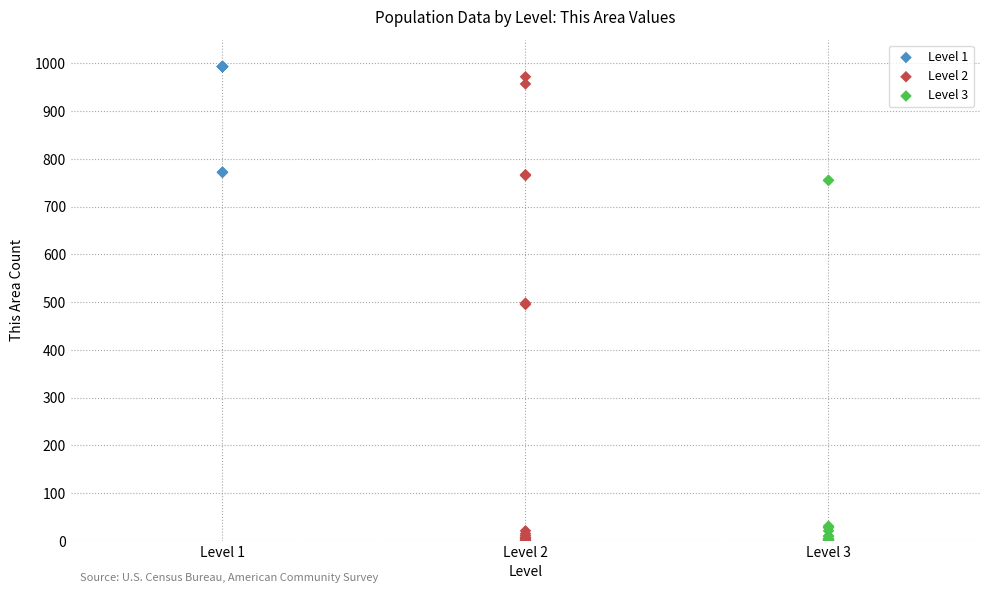

What are all the series names shown in the legend?

Level 1, Level 2, Level 3